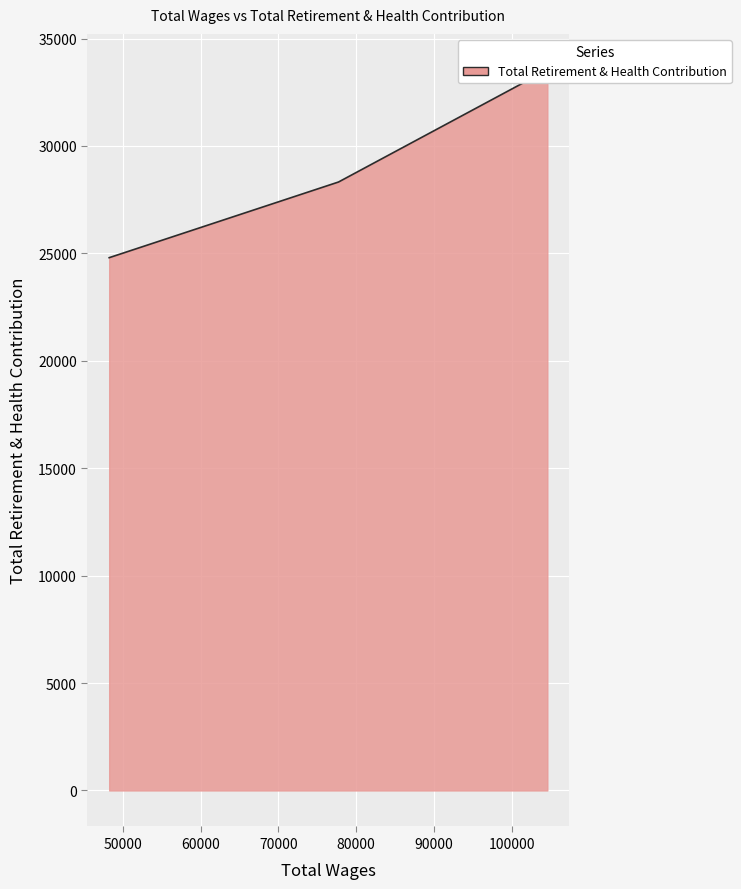

What is the maximum value shown in the chart?

33540